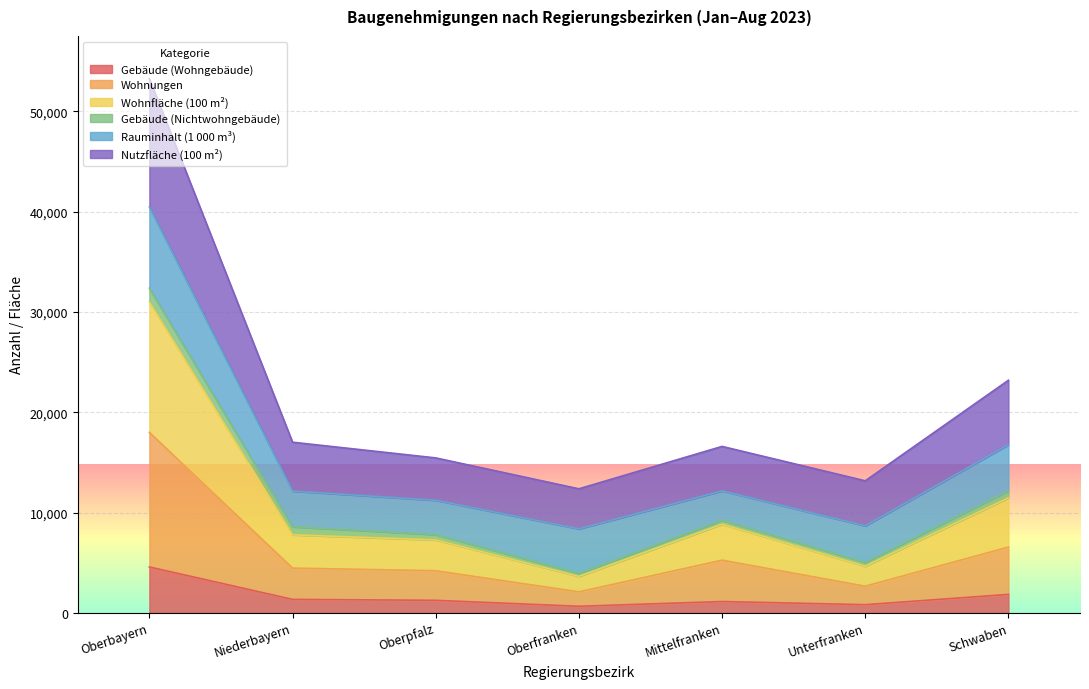

What is the maximum value for Gebäude (Wohngebäude)?

4574